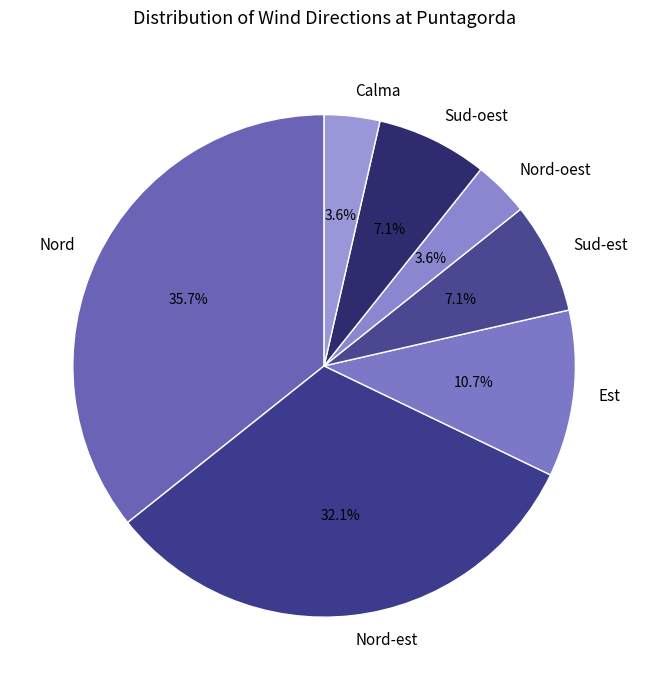

Is there any slice that represents more than half of the pie?

No